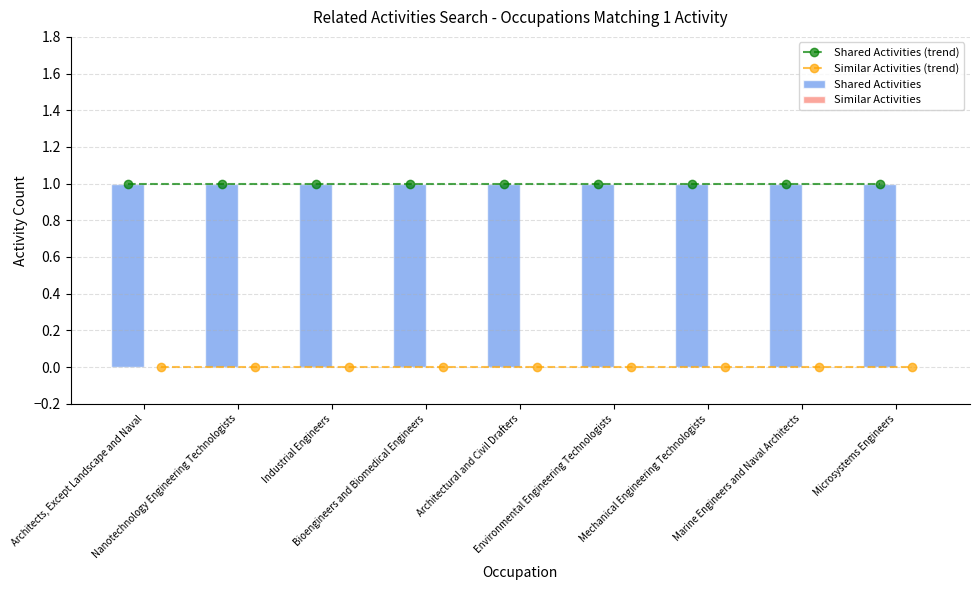

What is the approximate value of Shared Activities (trend) at Architectural and Civil Drafters?

1